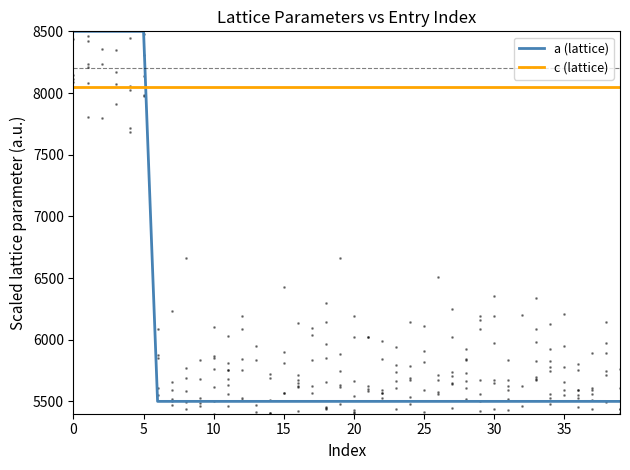

What is the average value?

5950.1